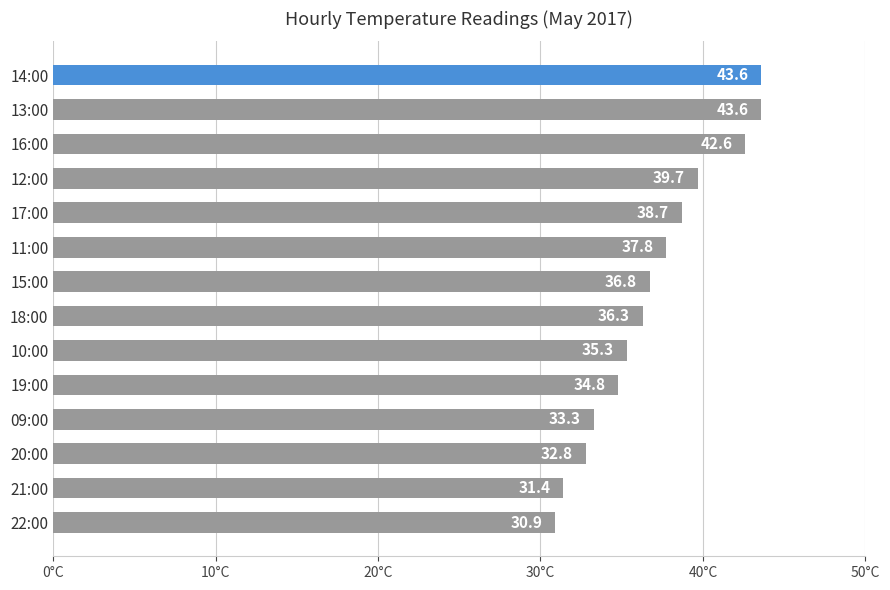

Count the number of categories in the chart.

14